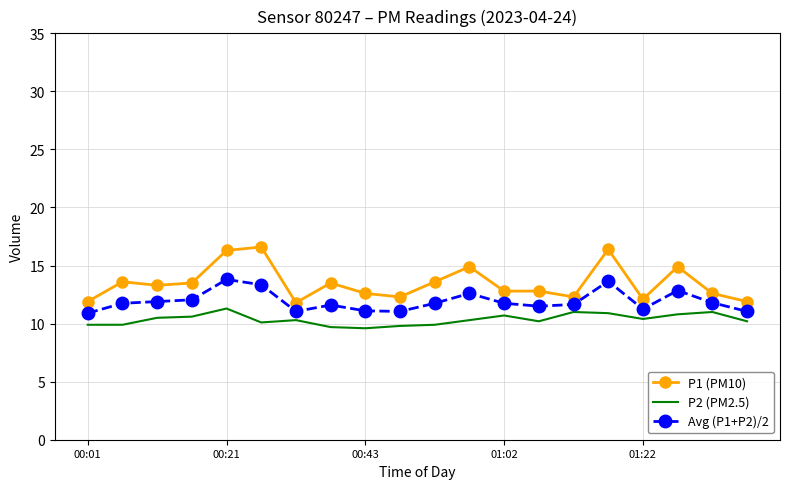

What is the difference between the maximum and minimum values in the P2 (PM2.5) series?

1.7